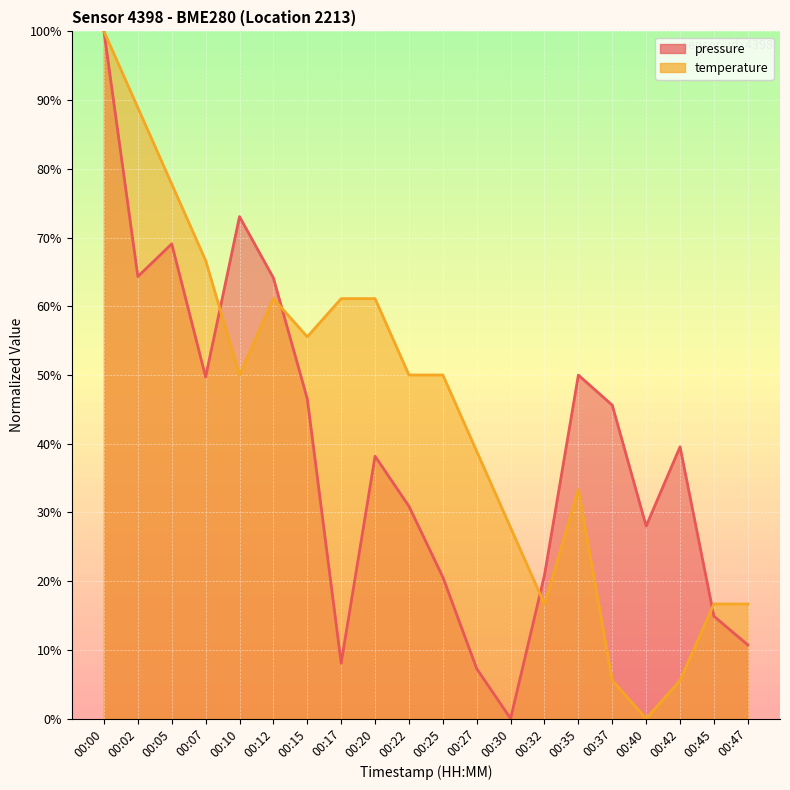

Reading left to right, transcribe all the data shown in this chart.

pressure: 100.0	64.3	69.1	49.7	73.0	64.1	46.5	8.1	38.2	30.9	20.6	7.3	0.0	20.9	50.0	45.6	28.0	39.5	14.9	10.7
temperature: 100.0	88.9	77.8	66.7	50.0	61.1	55.6	61.1	61.1	50.0	50.0	38.9	27.8	16.7	33.3	5.6	0.0	5.6	16.7	16.7